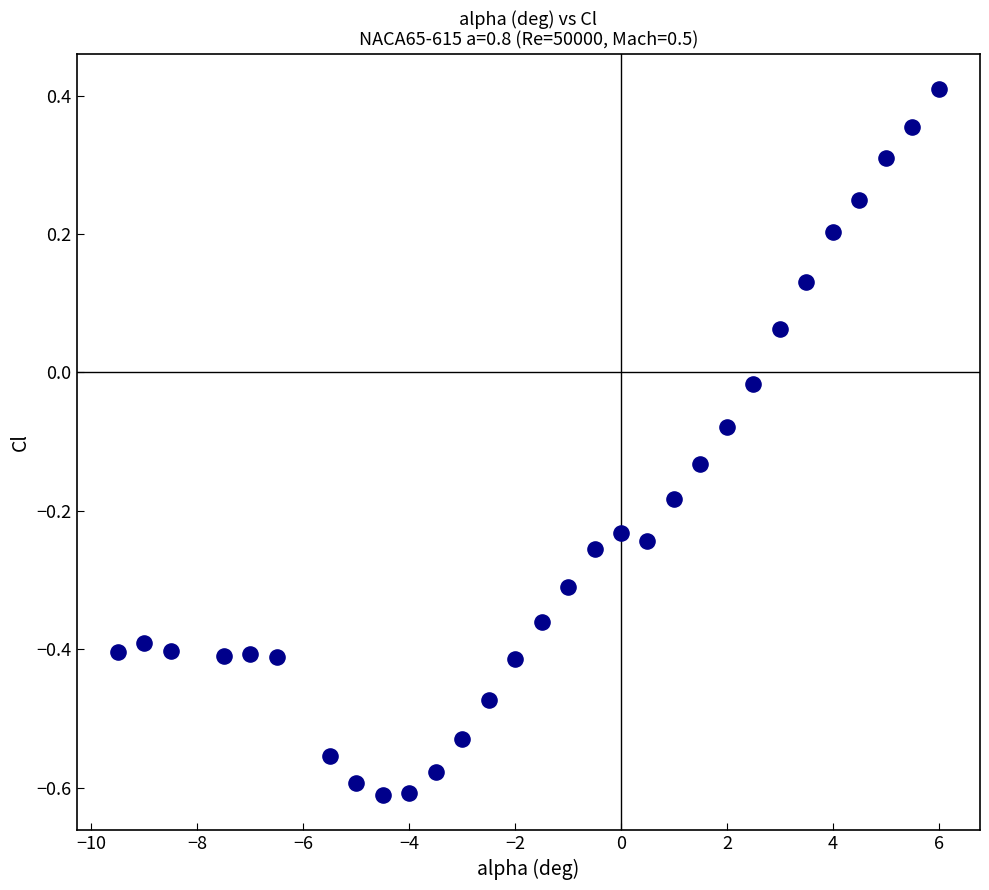

What is the range of X values (max minus min)?

15.5